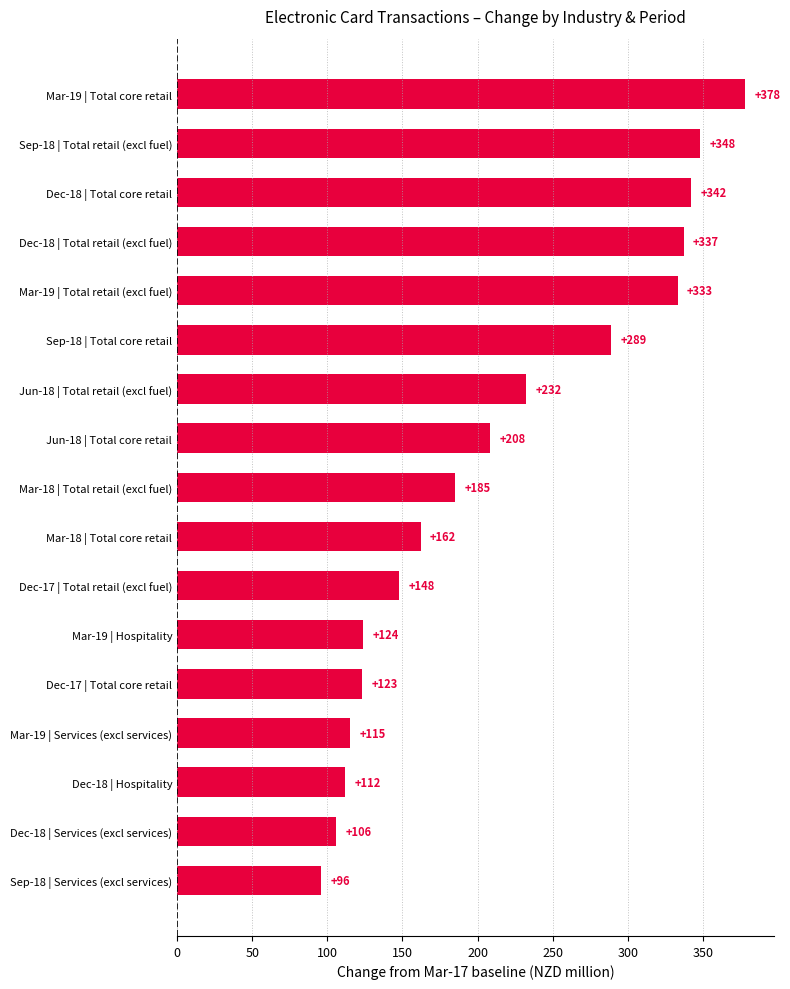

The value at Dec-18 | Hospitality is 112. True or false?

True